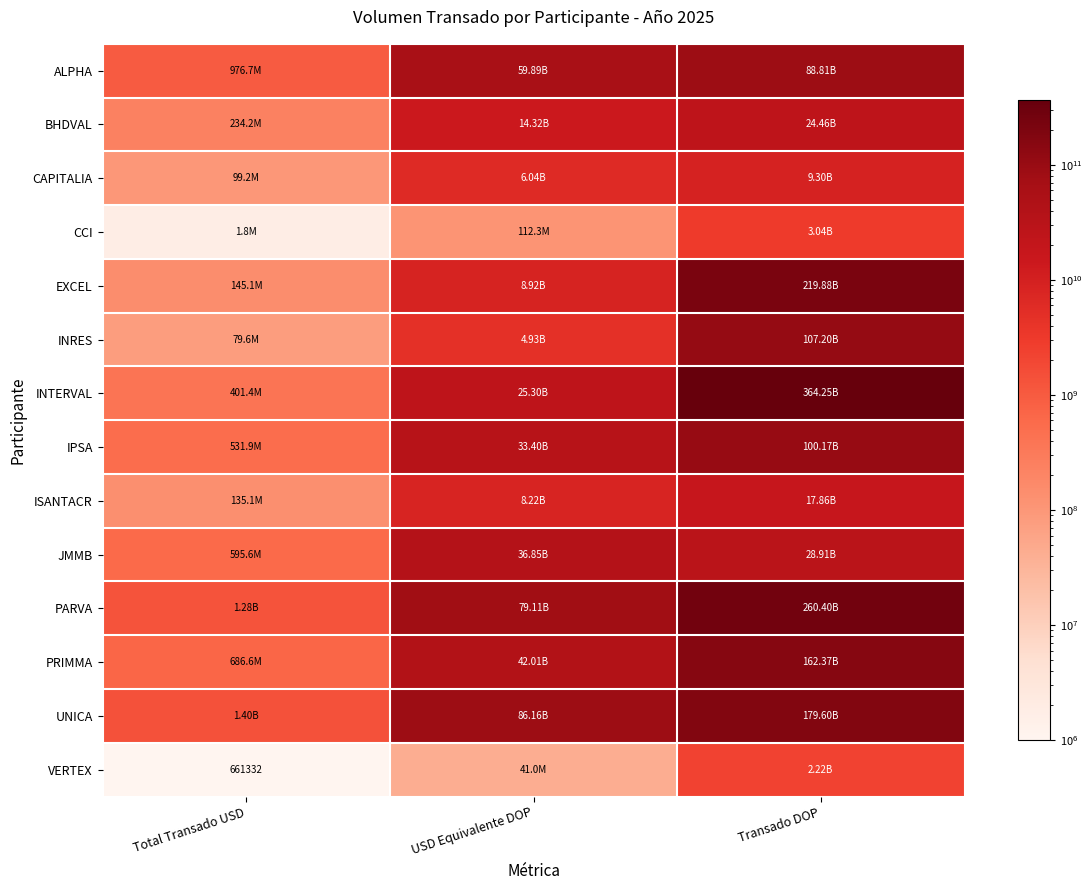

At how many categories does at least one series exceed 216557648120?

1